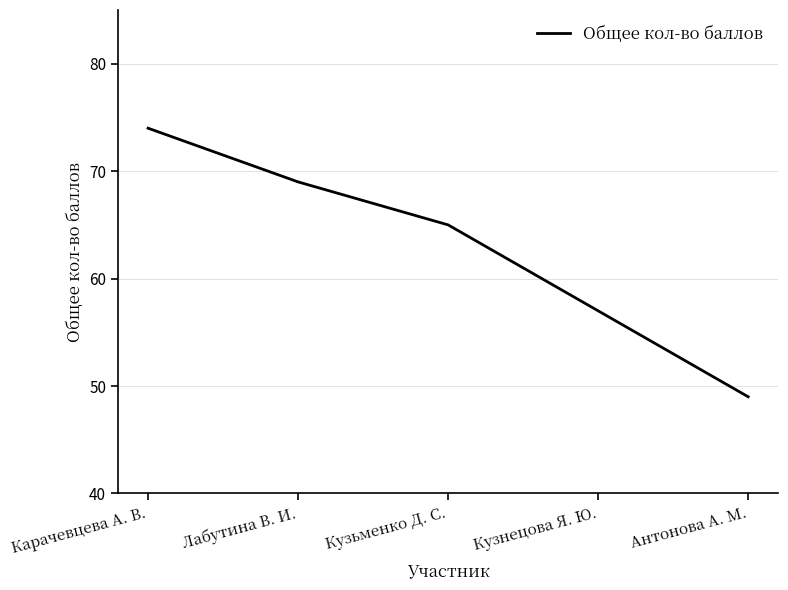

The value at Кузнецова Я. Ю. is 57. True or false?

True